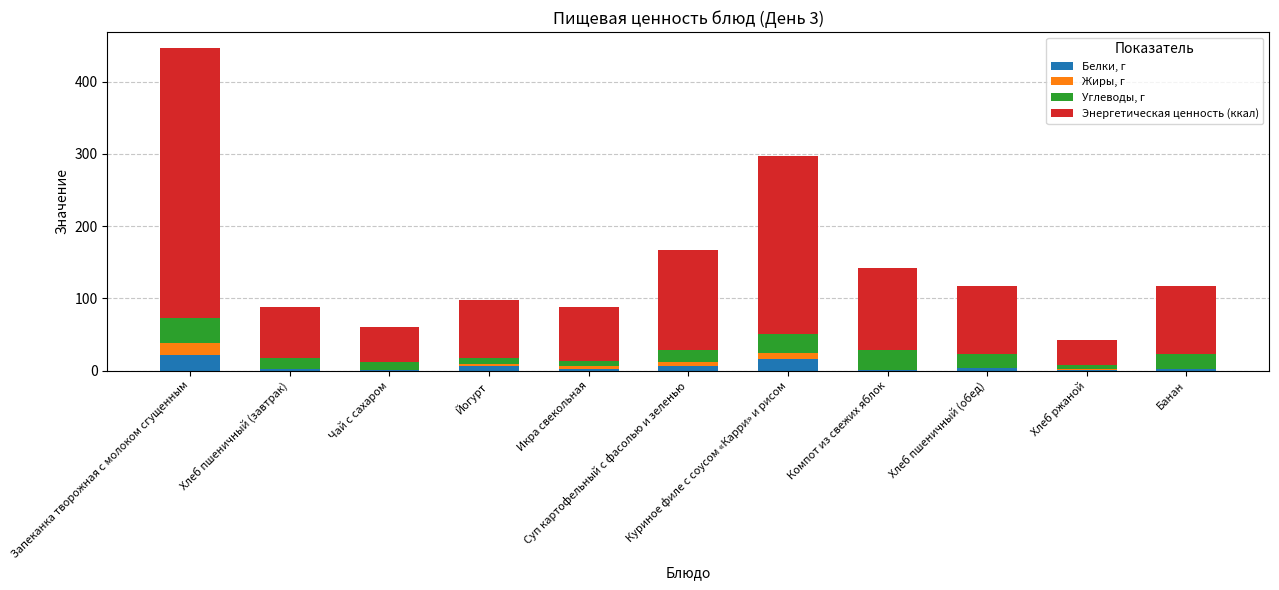

What is the sum of all Белки, г values?

59.3